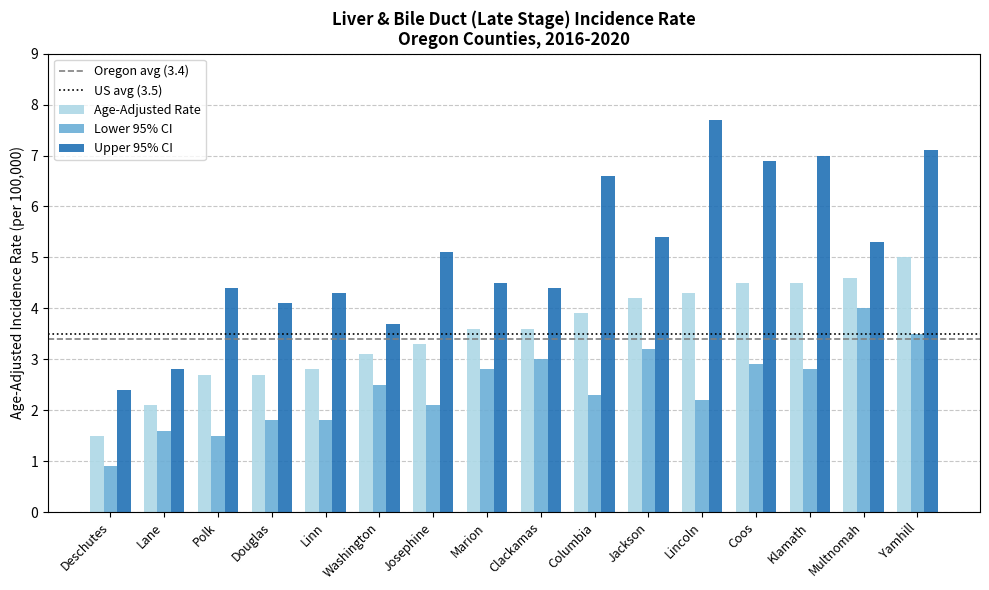

Which category has the highest value in the Lower 95% CI series?

Multnomah